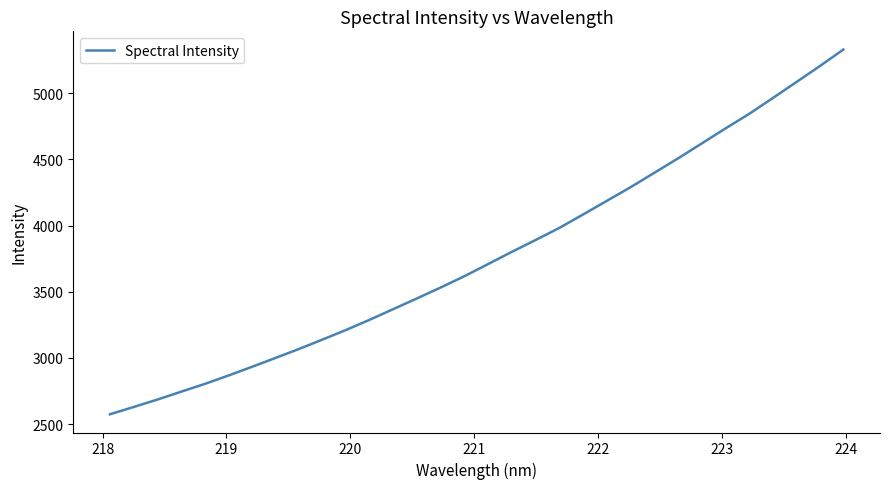

What is the smallest value displayed?

2574.6